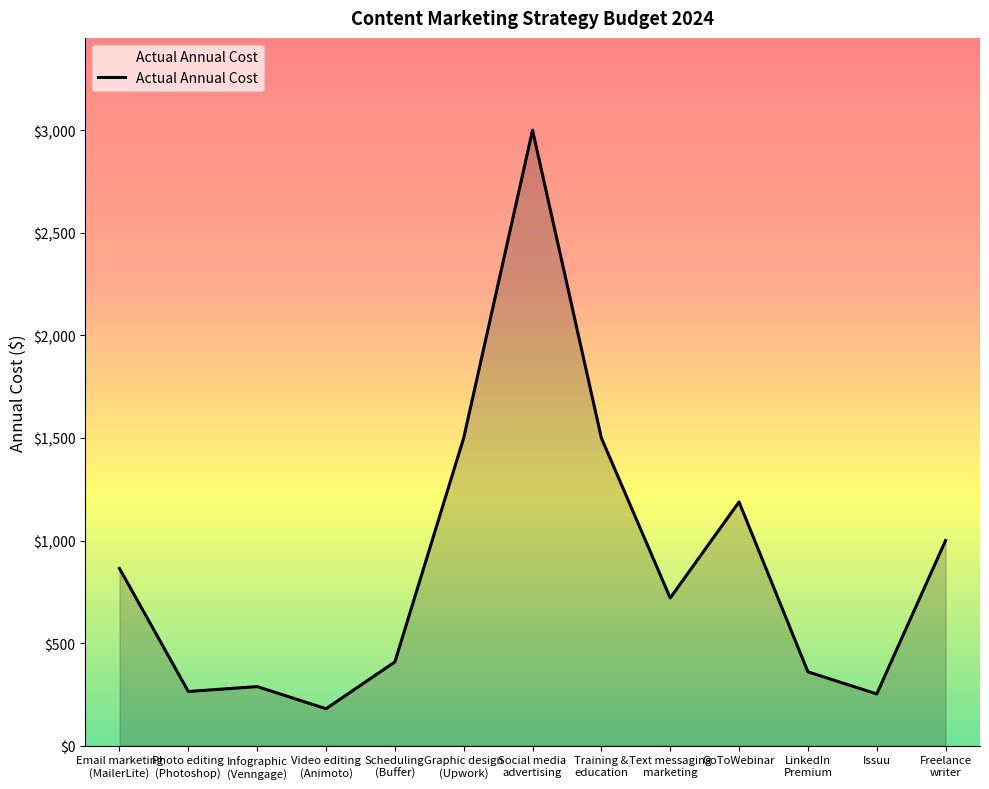

Read the value at GoToWebinar, to the nearest 100.

1200